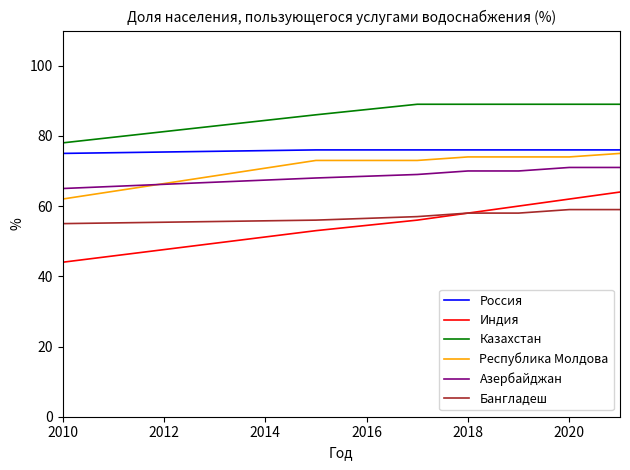

What is the highest value of the Азербайджан series?

71